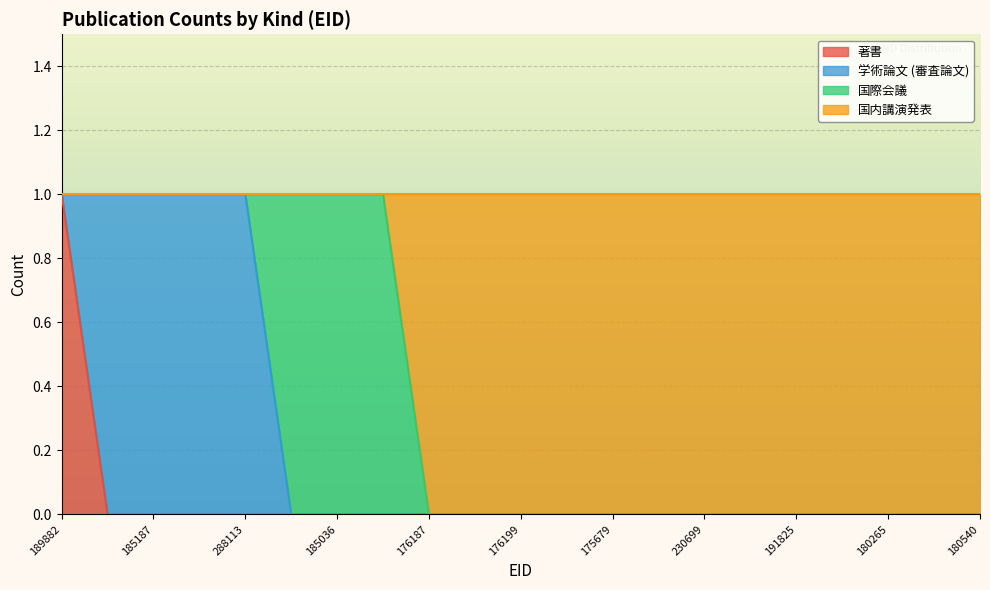

The 著書 series shows 0 at 180265. True or false?

True